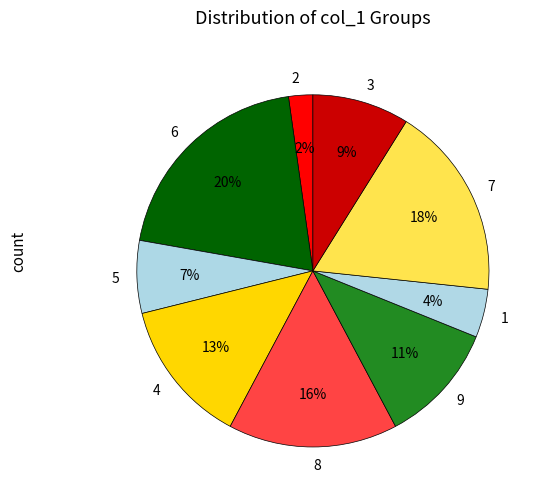

To the nearest percent, what is the difference between the largest and smallest slice percentages?

18%